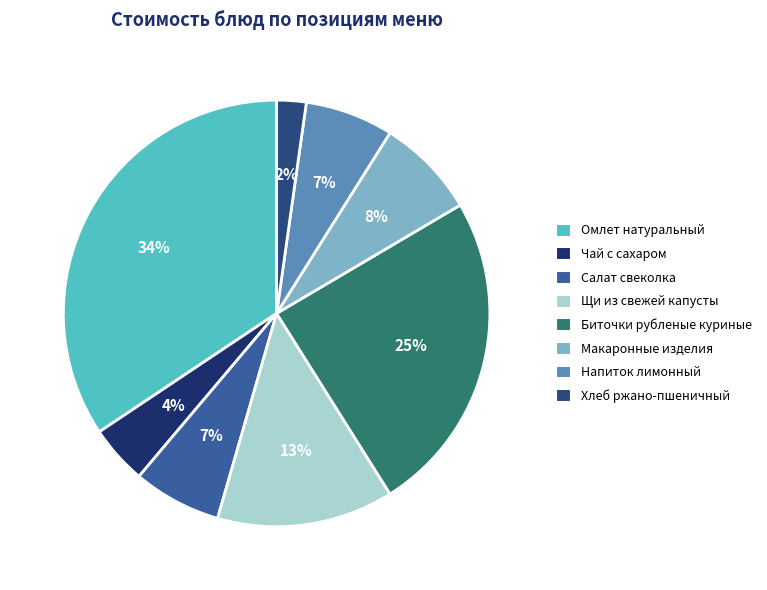

Which slice is the smallest?

Хлеб ржано-пшеничный